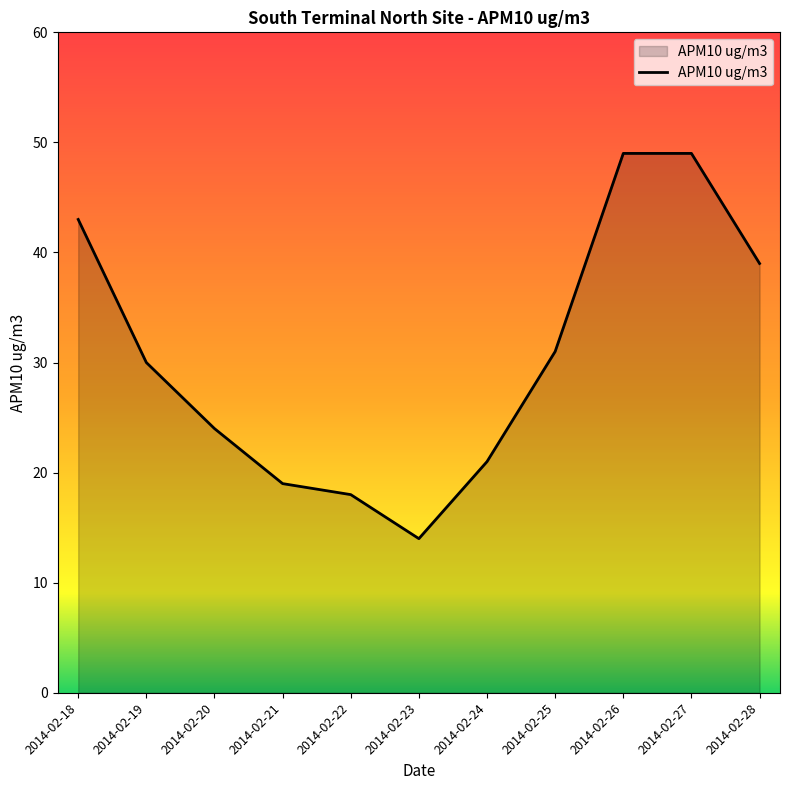

Count the number of categories in the chart.

11